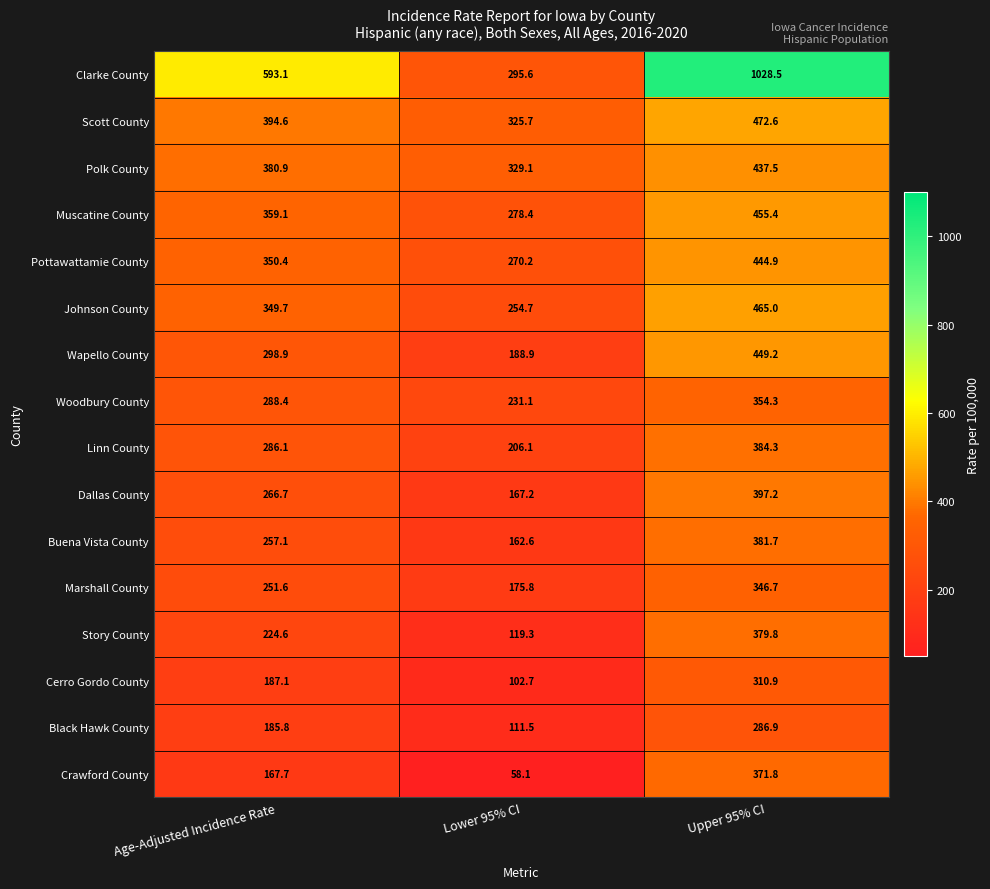

Which series has the largest range (max minus min)?

Clarke County